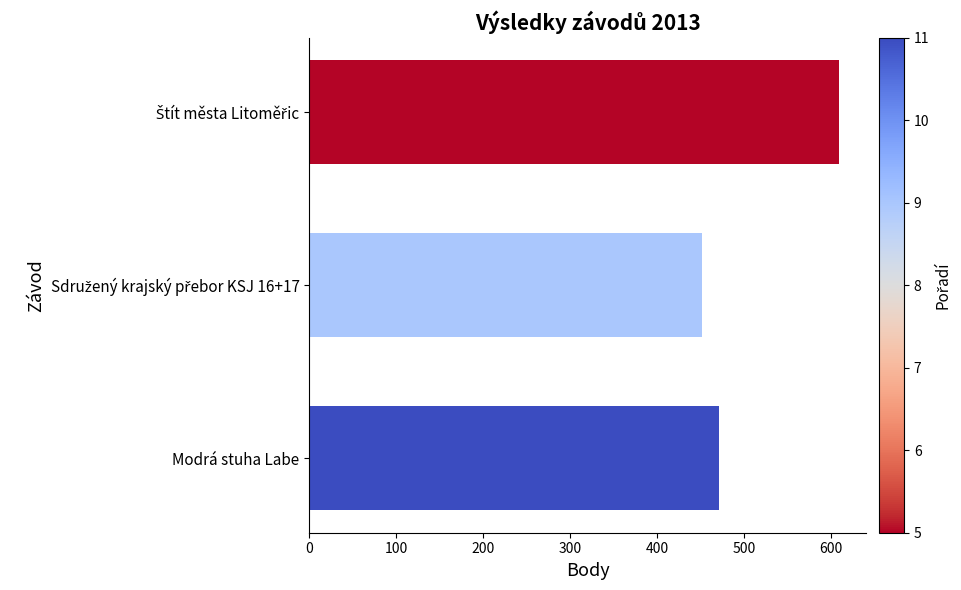

Is it true that the value at Modrá stuha Labe is 471?

True